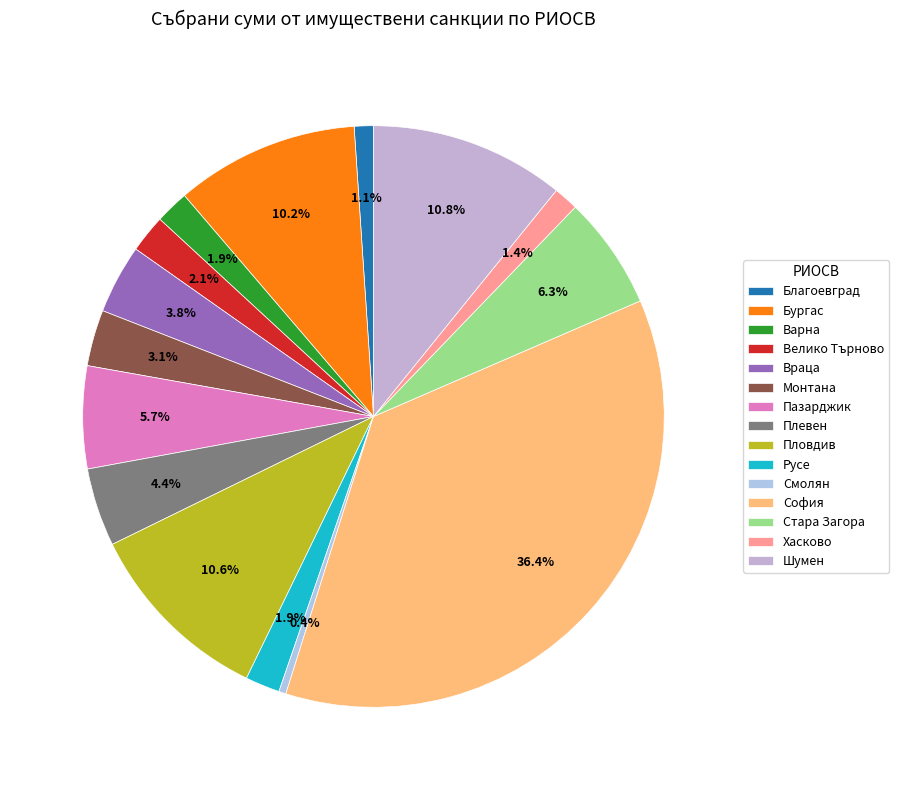

Is it true that Монтана is 14% of the pie?

False